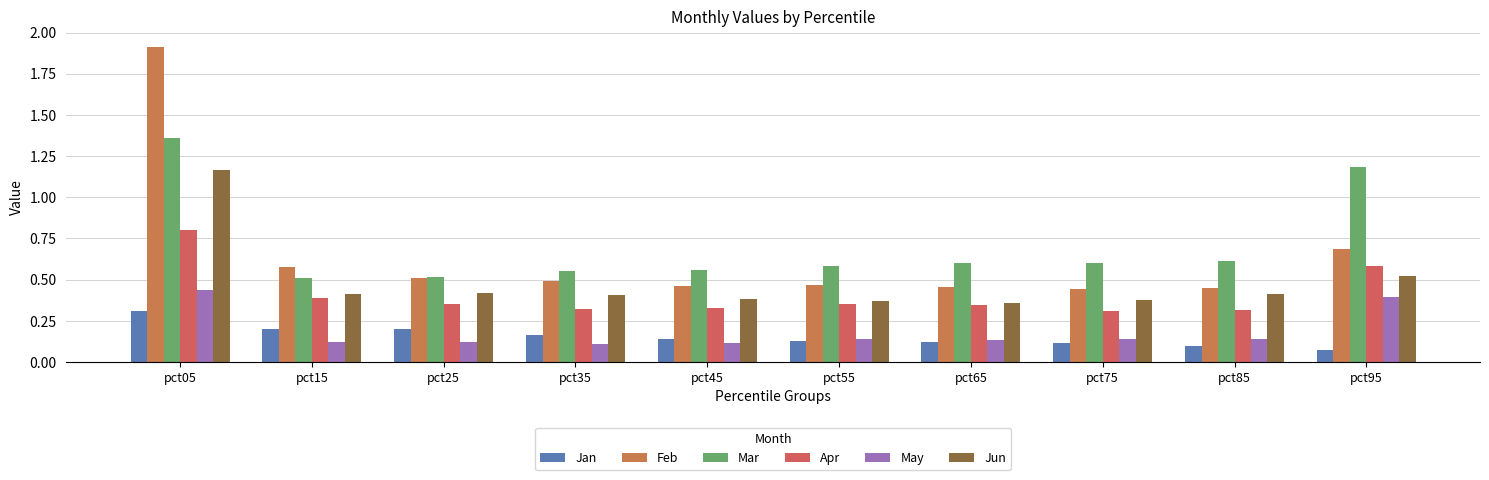

Reading right to left, what are all the values shown in this chart?

Jan: 0.1	0.1	0.1	0.1	0.1	0.1	0.2	0.2	0.2	0.3
Feb: 0.7	0.4	0.4	0.5	0.5	0.5	0.5	0.5	0.6	1.9
Mar: 1.2	0.6	0.6	0.6	0.6	0.6	0.6	0.5	0.5	1.4
Apr: 0.6	0.3	0.3	0.3	0.4	0.3	0.3	0.4	0.4	0.8
May: 0.4	0.1	0.1	0.1	0.1	0.1	0.1	0.1	0.1	0.4
Jun: 0.5	0.4	0.4	0.4	0.4	0.4	0.4	0.4	0.4	1.2